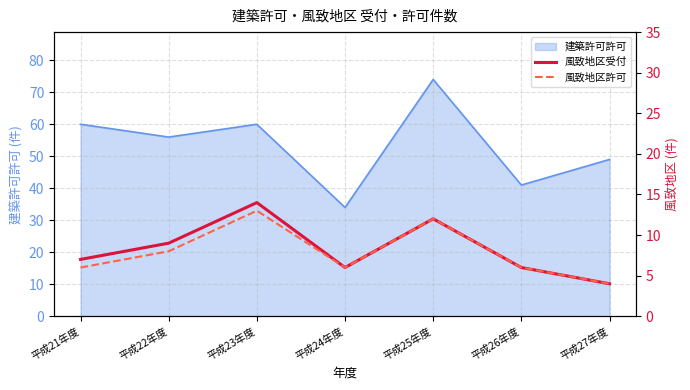

True or false: 風致地区受付 and 風致地区許可 cross at least once.

False